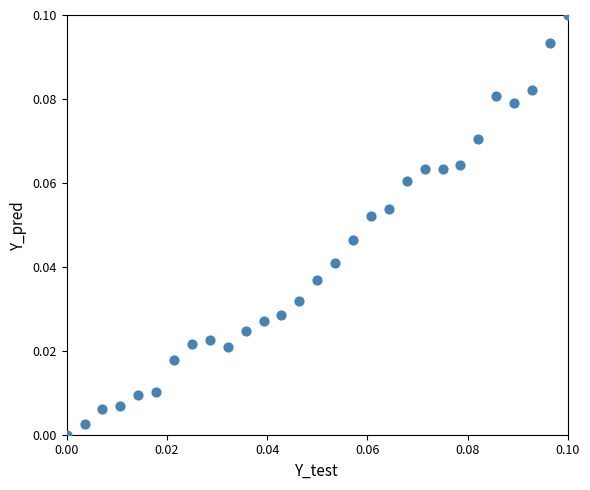

Count the number of points in this scatter plot.

29